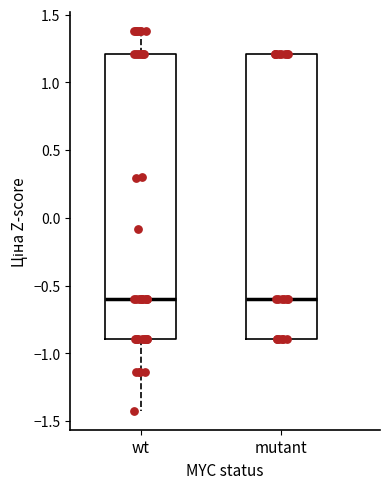

Reading left to right, transcribe this box plot: for each box, give where its median line is, the range the box spans, and where its two whiskers end, as read against the y-axis. The values are not printed on the chart, so give them approximately, as read against the axis.

wt: median -0.6, box -0.9 to 1.2, whiskers -1.4 to 1.4
mutant: median -0.6, box -0.9 to 1.2, whiskers -0.9 to 1.2